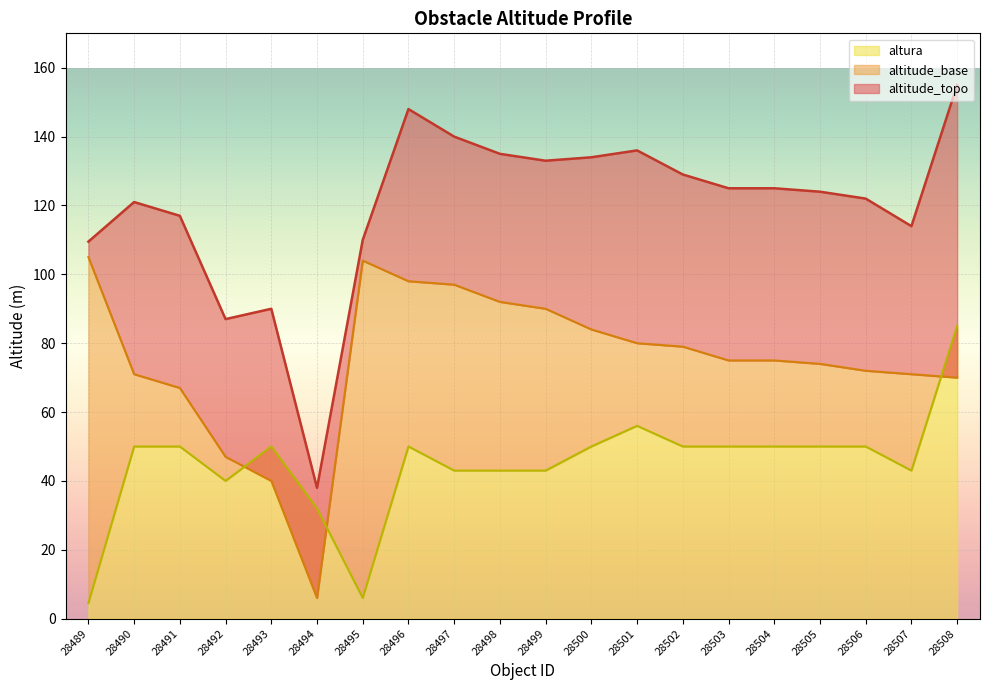

True or false: altura has a value of 11.0 at 28505.

False